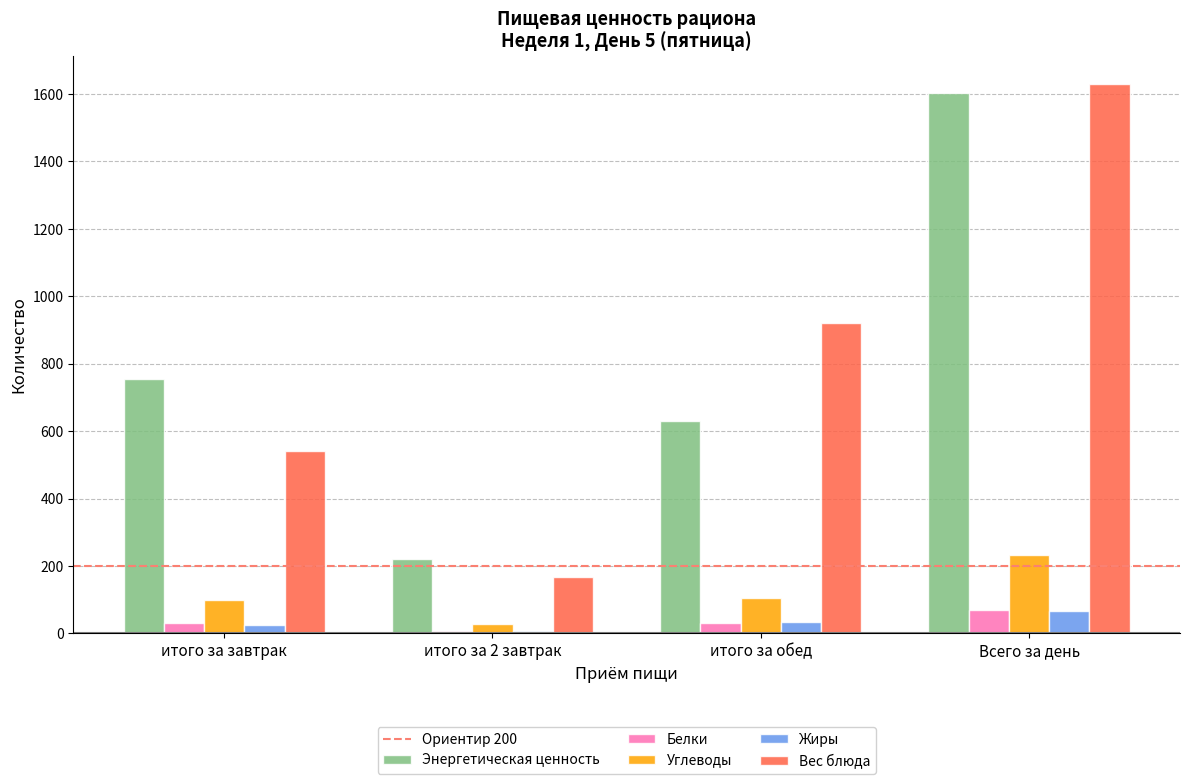

How many values in the Углеводы series exceed 103?

2